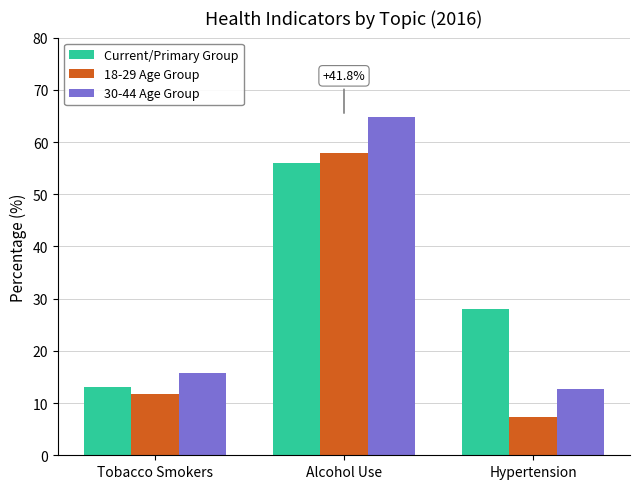

Between Tobacco Smokers and Alcohol Use, which series saw the biggest shift?

30-44 Age Group